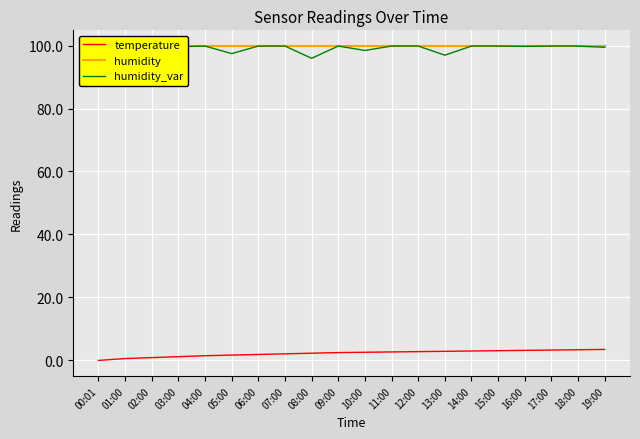

True or false: humidity has a value of 53.8 at 07:00.

False